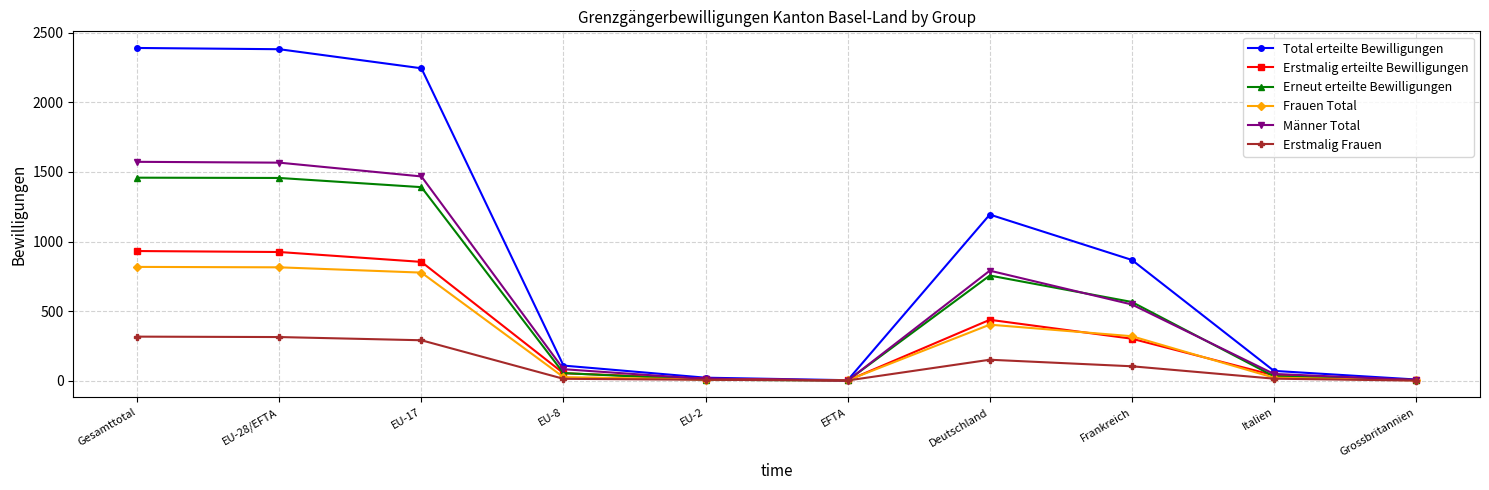

List the series in order of their peak value, highest first.

Total erteilte Bewilligungen, Männer Total, Erneut erteilte Bewilligungen, Erstmalig erteilte Bewilligungen, Frauen Total, Erstmalig Frauen